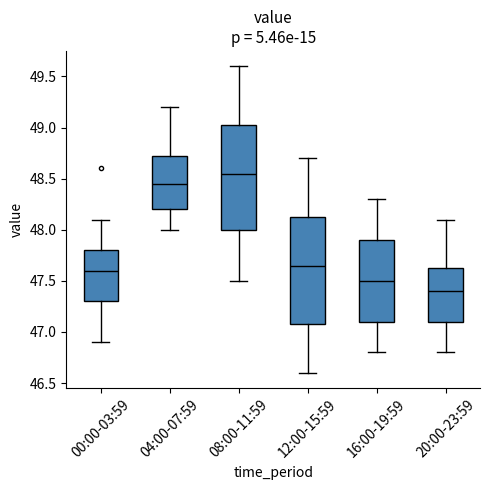

Which box's median line is the highest?

08:00-11:59